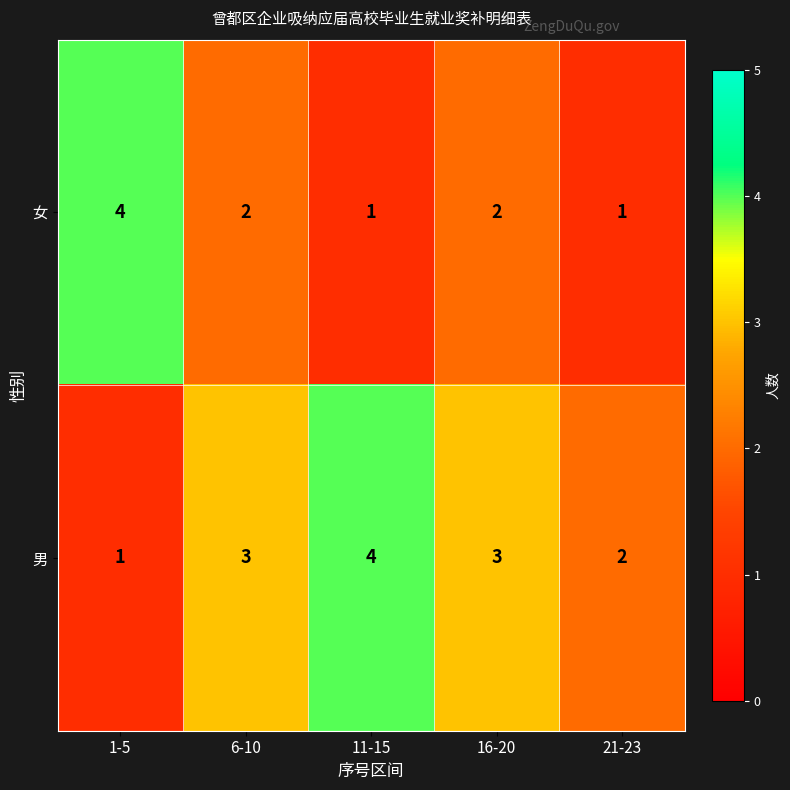

Read the 男 value at 11-15.

4